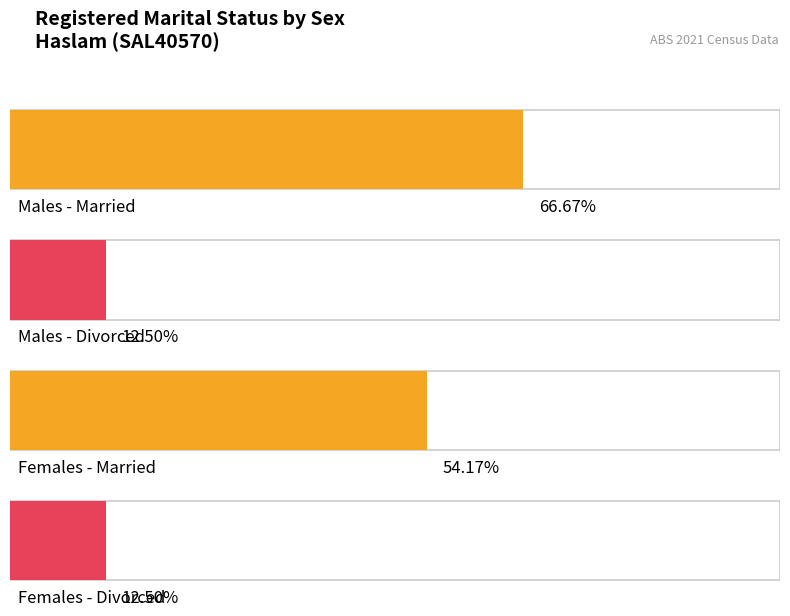

Which series has the largest total across all categories?

Married